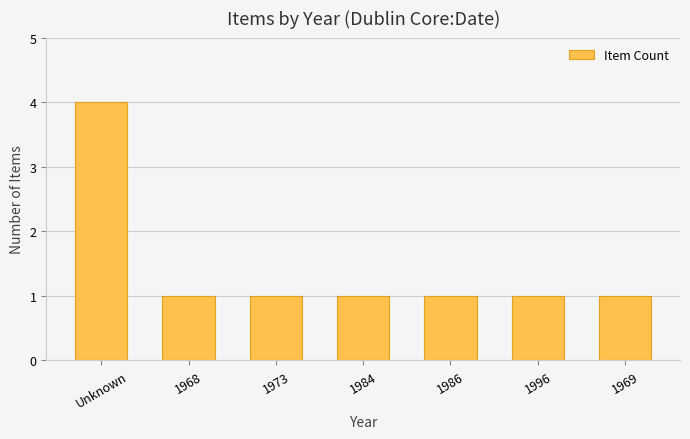

What is the ratio of the value at 1973 to the value at 1986?

1.0